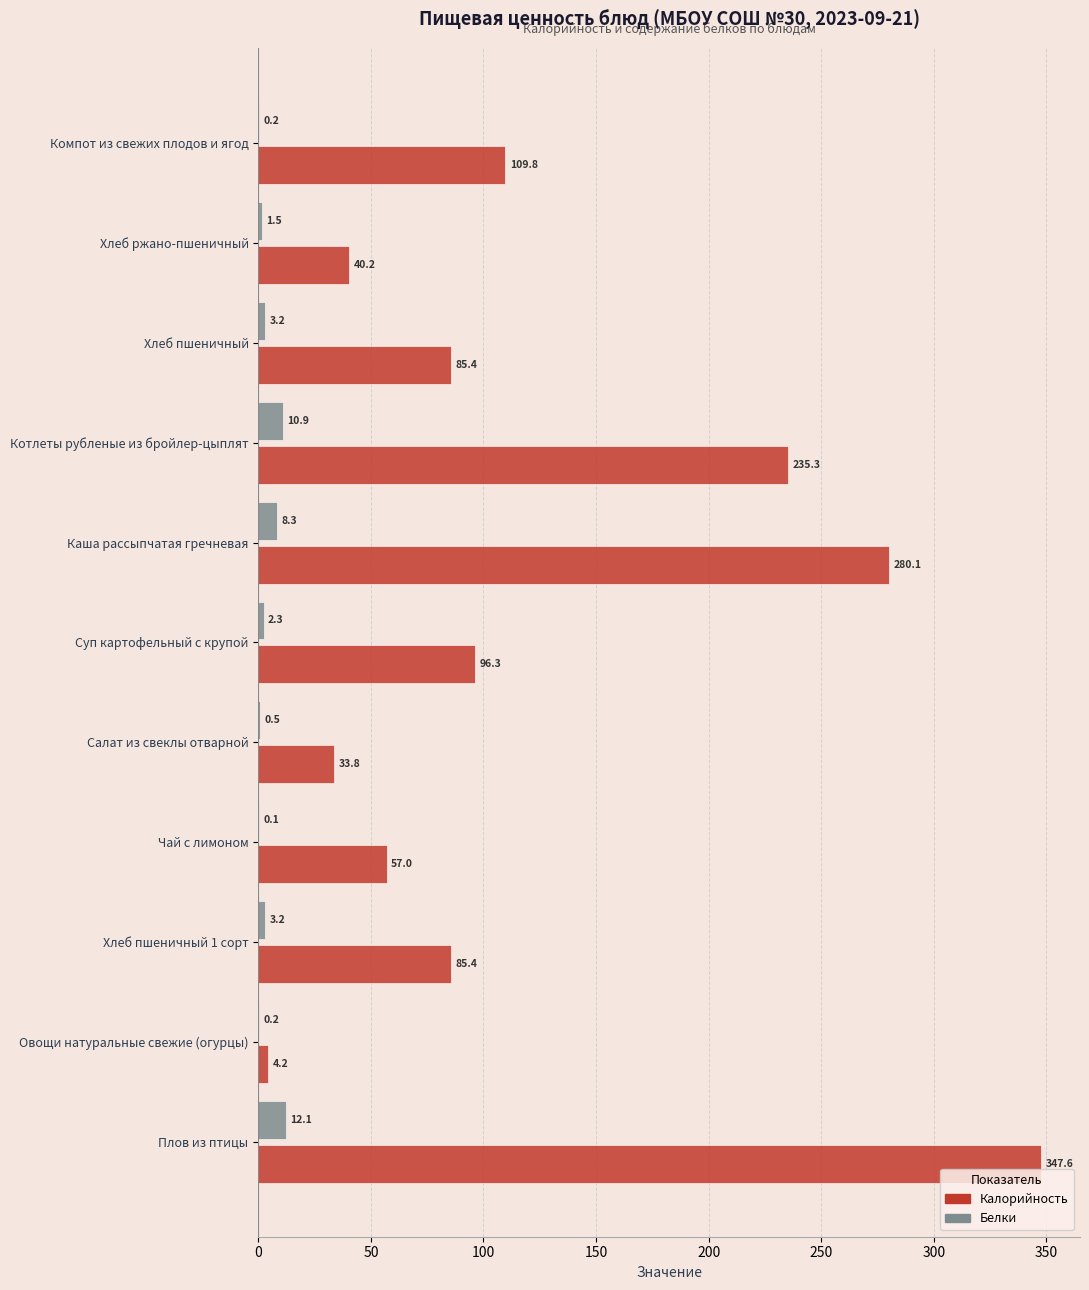

What is the greatest value displayed?

347.6